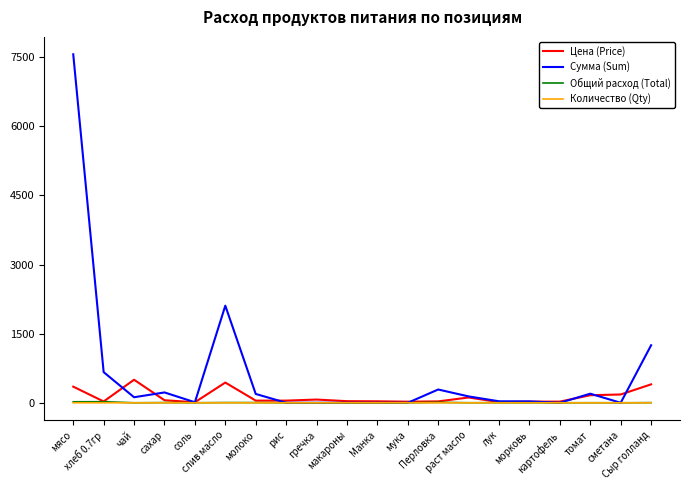

Which series has the largest total across all categories?

Сумма (Sum)